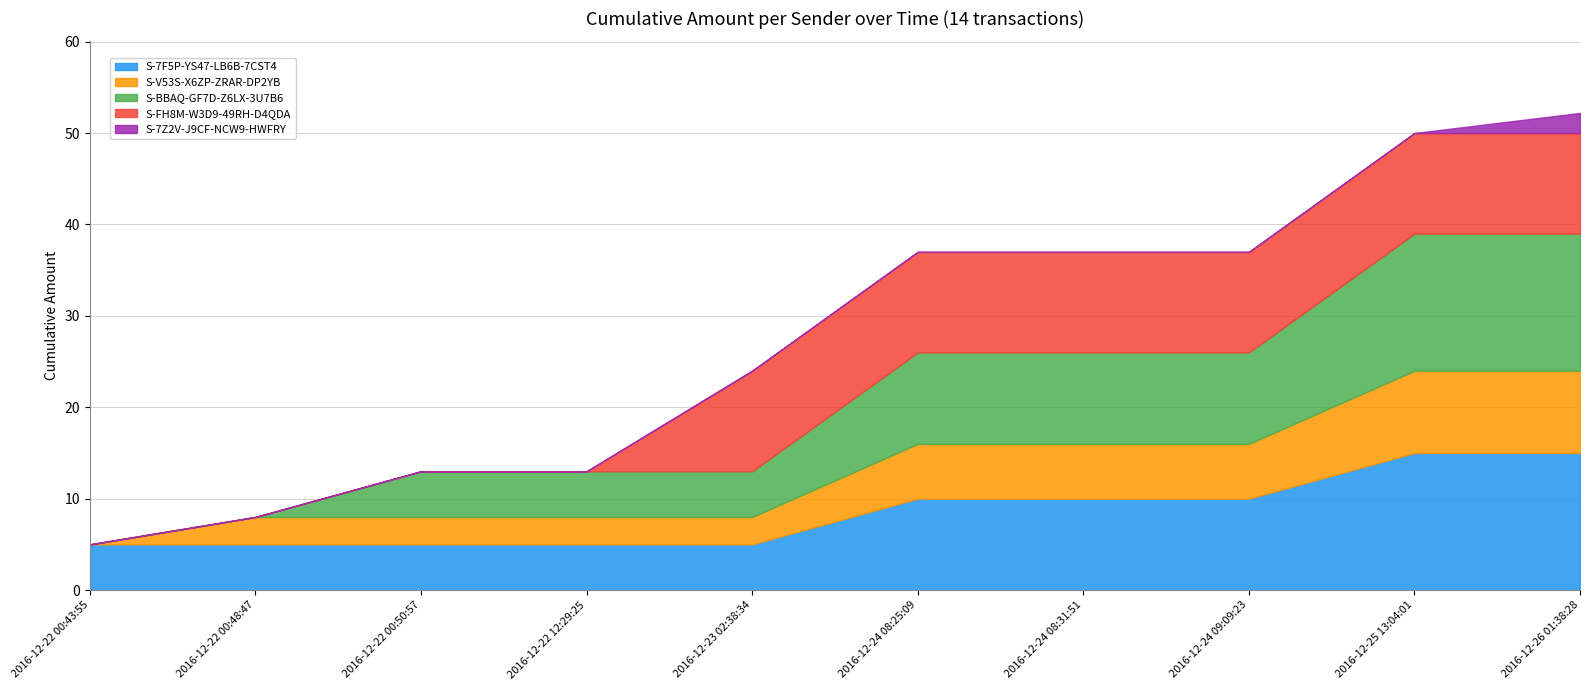

The value of S-7F5P-YS47-LB6B-7CST4 at 2016-12-24 08:31:51 is 10.0. True or false?

True